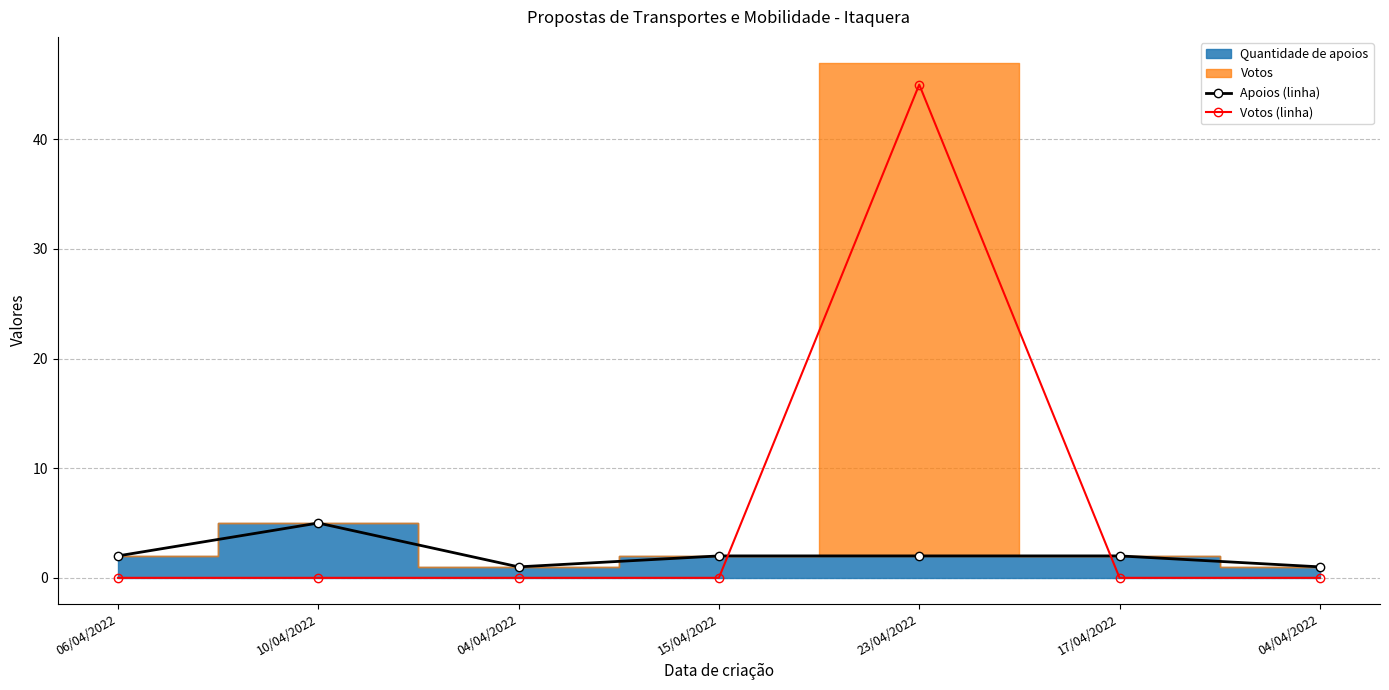

Which label corresponds to the largest value in the chart?

23/04/2022